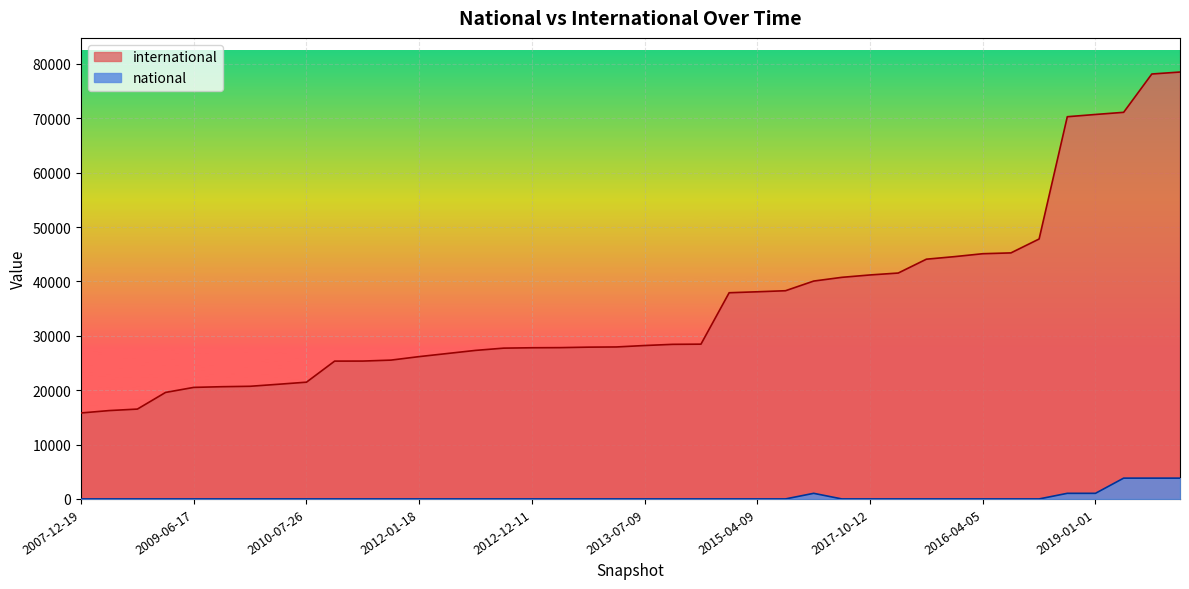

What is the label of the 16th point from the right?

2015-04-09